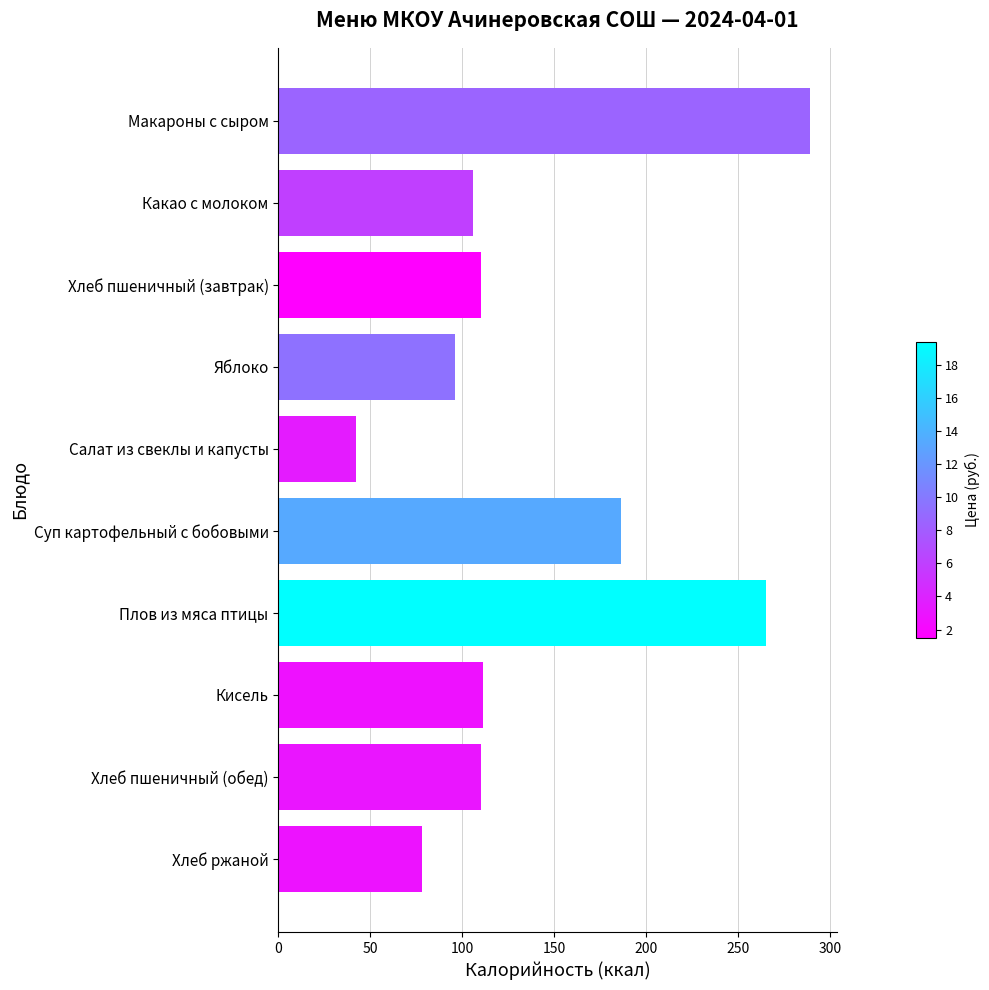

What is the smallest value displayed?

42.0